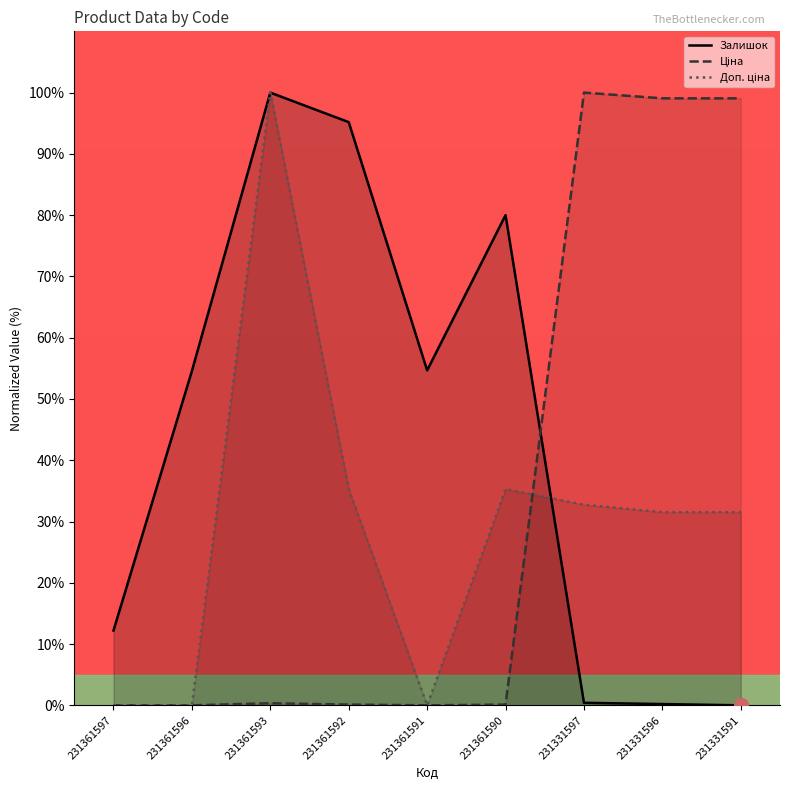

Is it true that Доп. ціна equals 15.8 at 231331596?

False